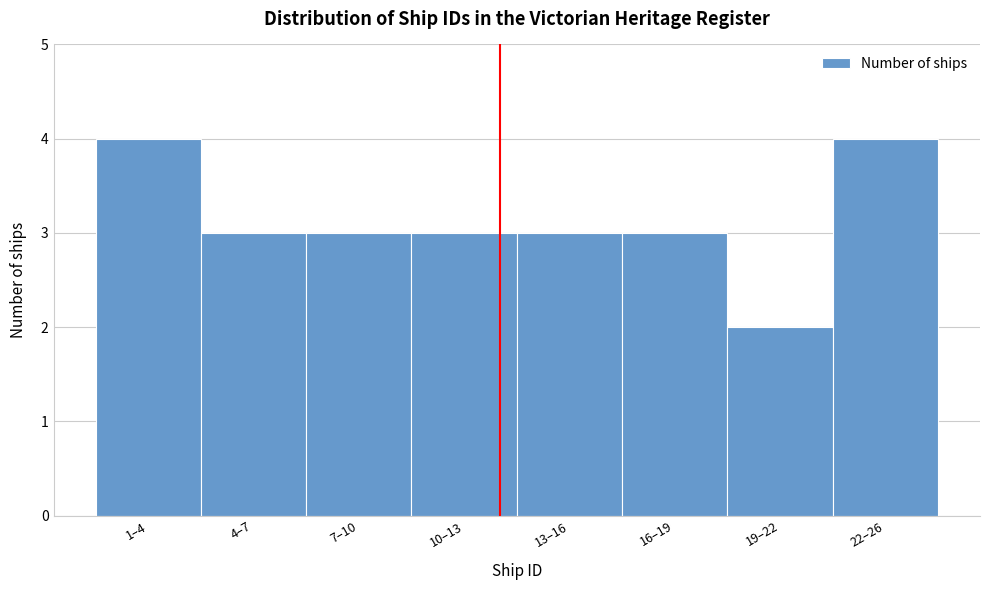

Reading right to left, transcribe all the data shown in this chart.

4	2	3	3	3	3	3	4